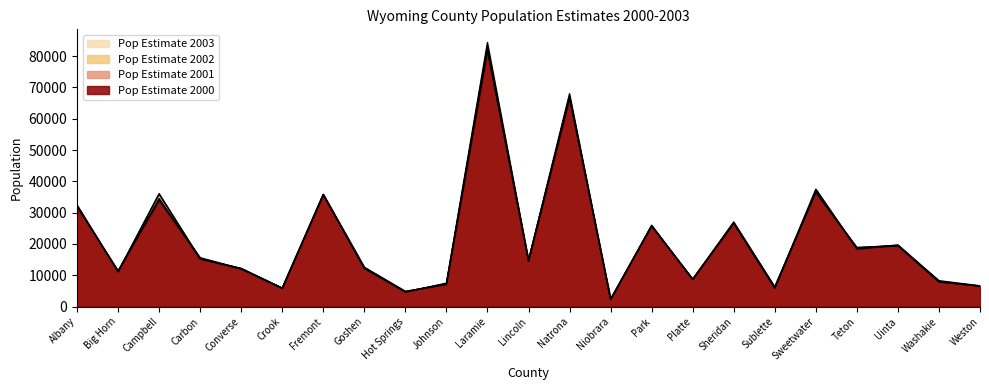

Is it true that POPESTIMATE2001 equals 93193 at Natrona?

False